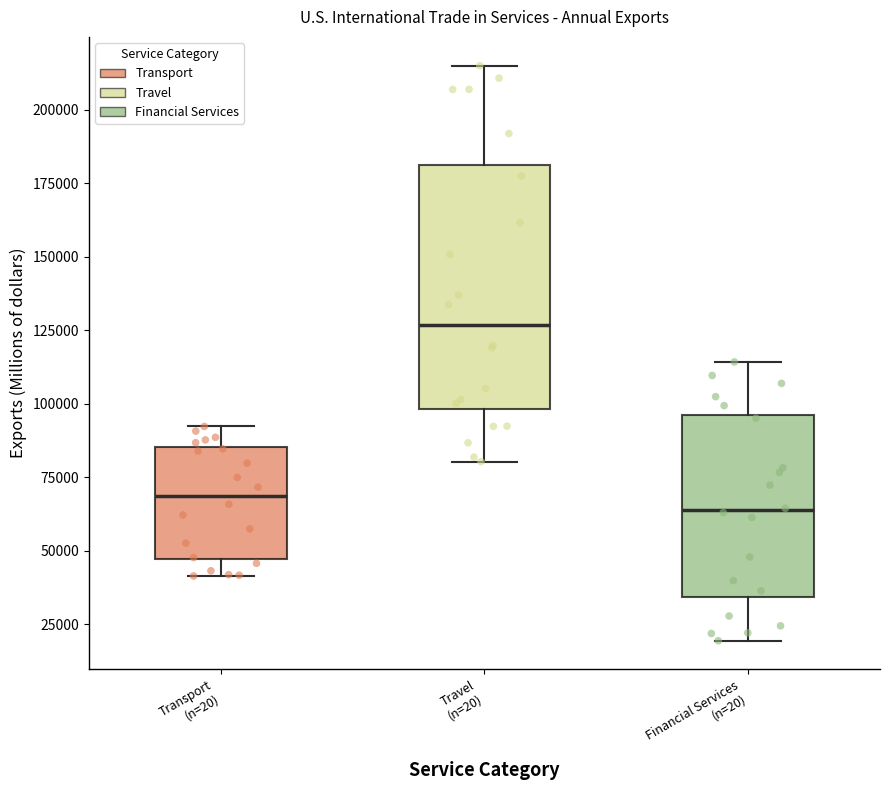

Reading left to right, read every box against the y-axis: the position of its median line, the range the box covers, and the ends of its whiskers. The values are not printed on the chart, so give them approximately, as read against the axis.

Transport (n=20): median 70000, box 45000 to 85000, whiskers 40000 to 90000
Travel (n=20): median 125000, box 100000 to 180000, whiskers 80000 to 215000
Financial Services (n=20): median 65000, box 35000 to 95000, whiskers 20000 to 115000